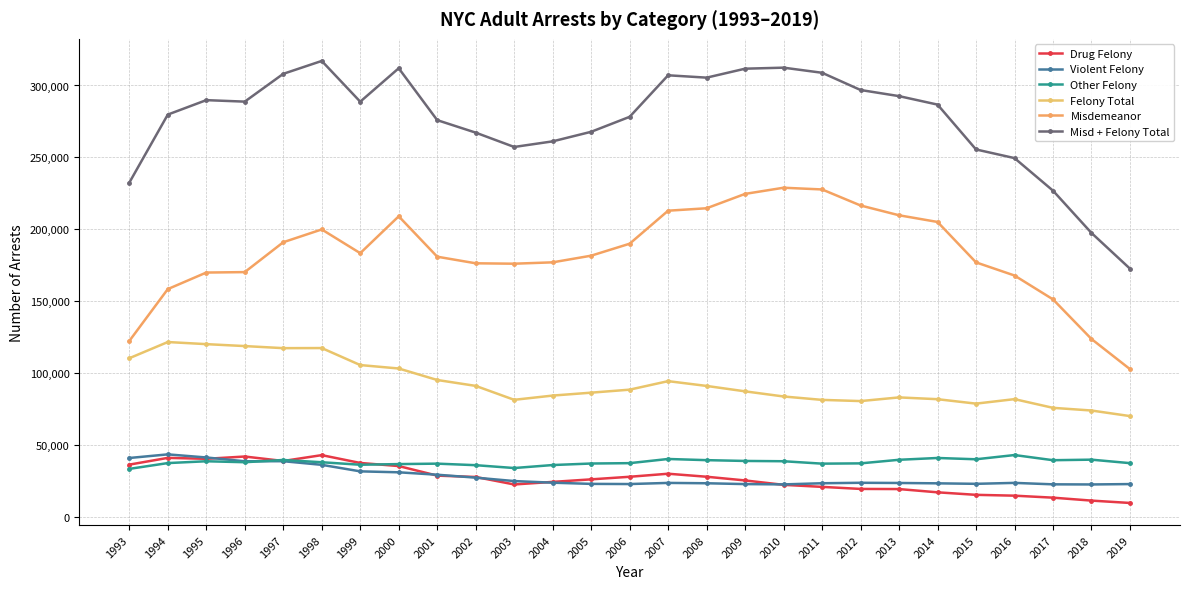

Which series has the largest total across all categories?

Misd + Felony Total